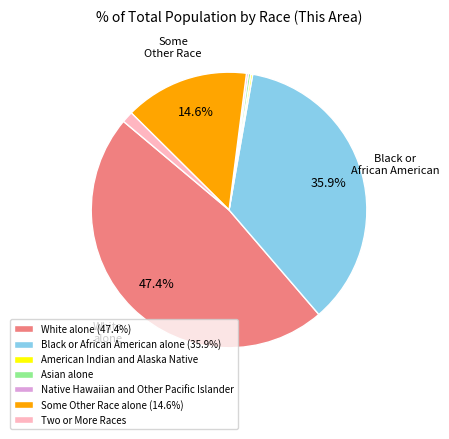

Is there a majority slice in this chart?

No